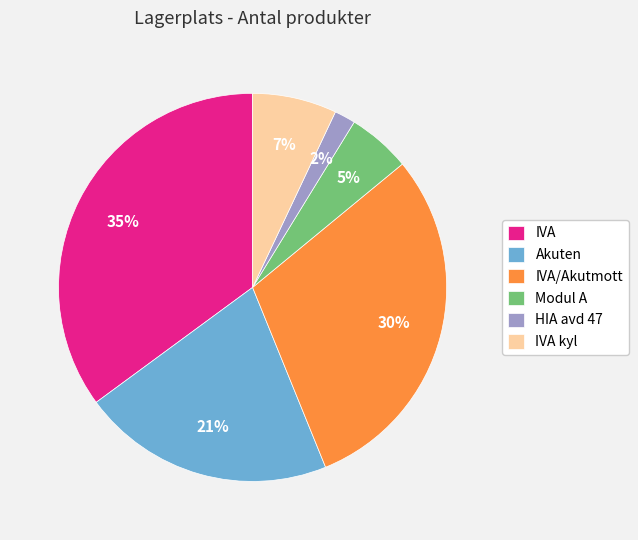

The IVA slice represents 35% of the pie. True or false?

True